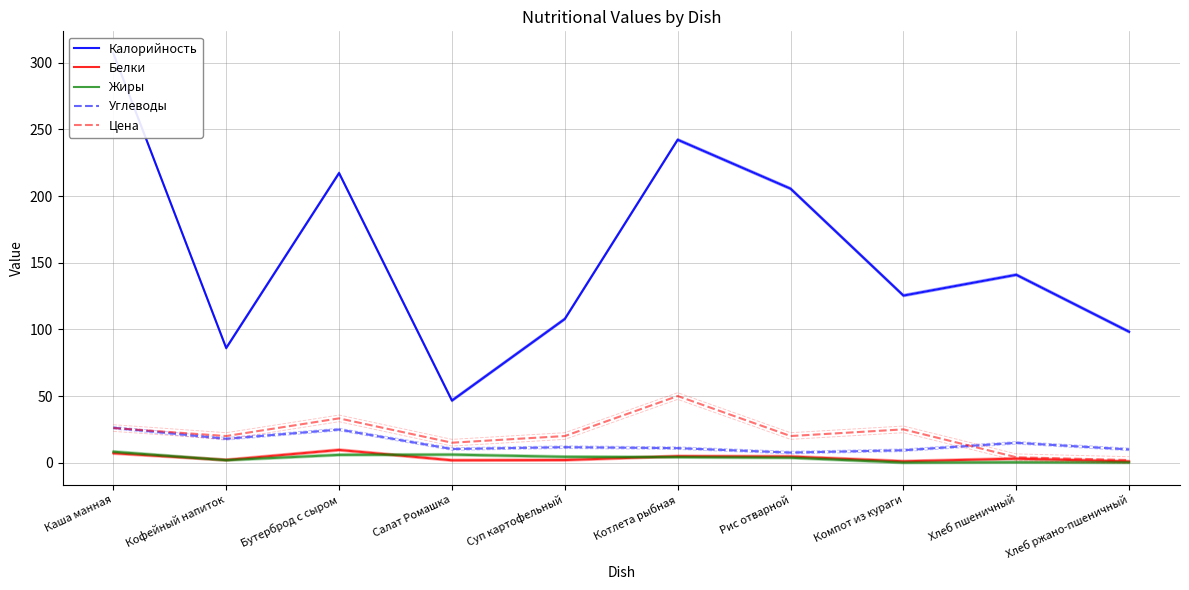

Where does the Жиры series first go above 4?

Каша манная